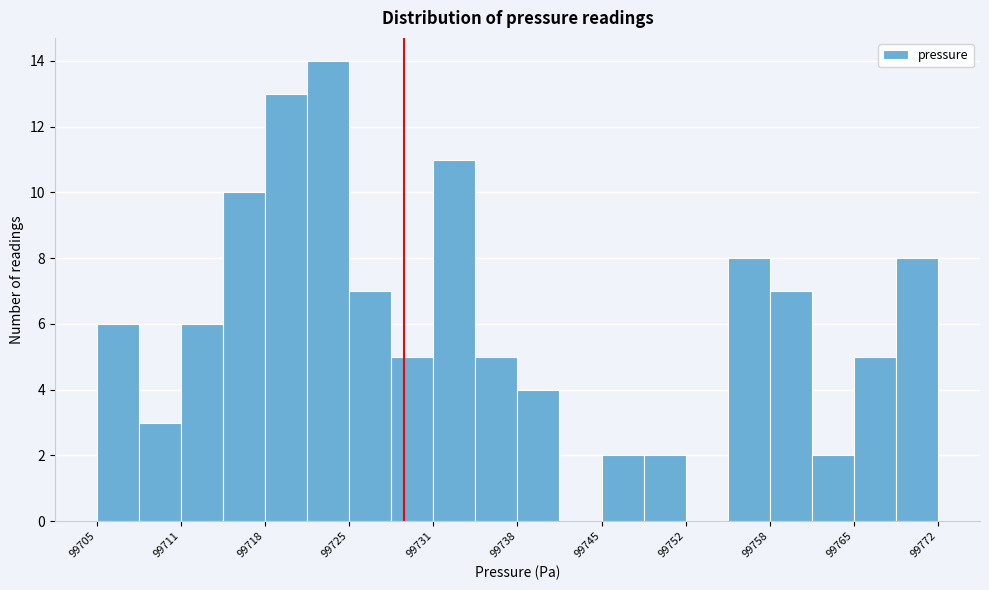

Around what value on the x-axis is the tallest bar? Give the approximate position of its centre, as read against the axis.

99723